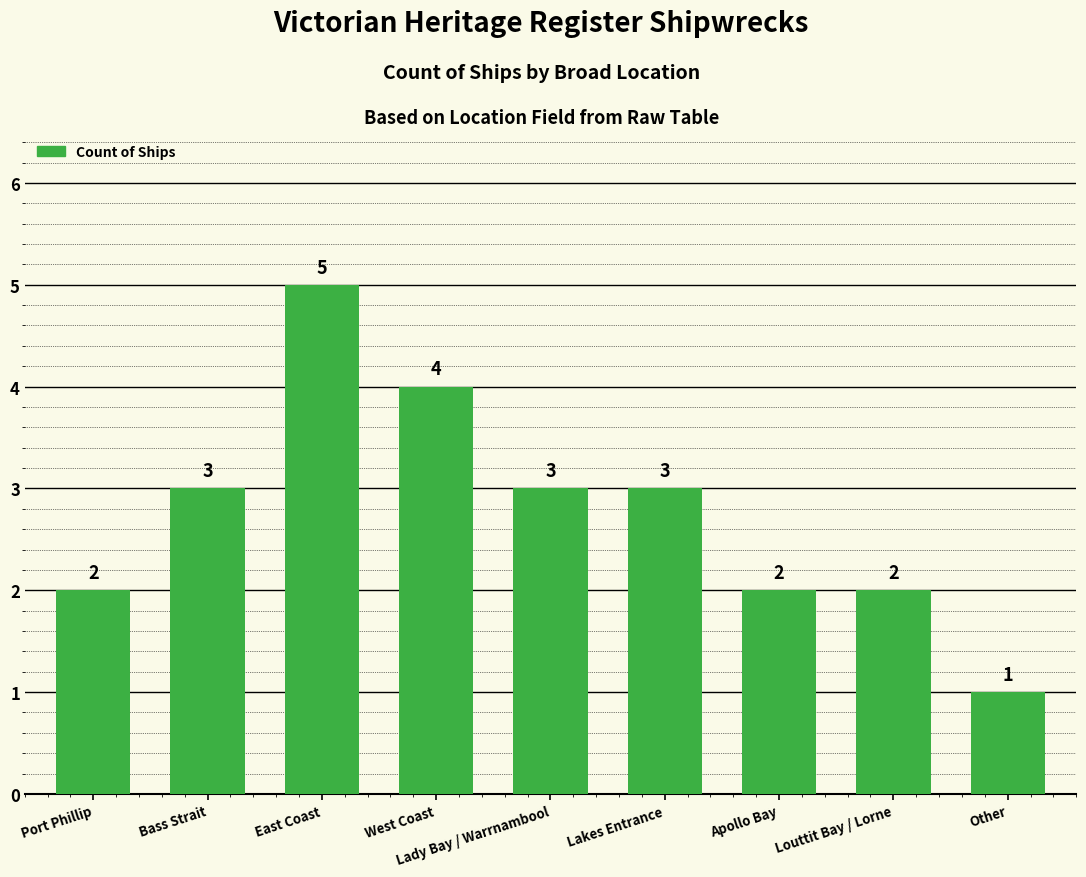

How many series are shown in this chart?

1